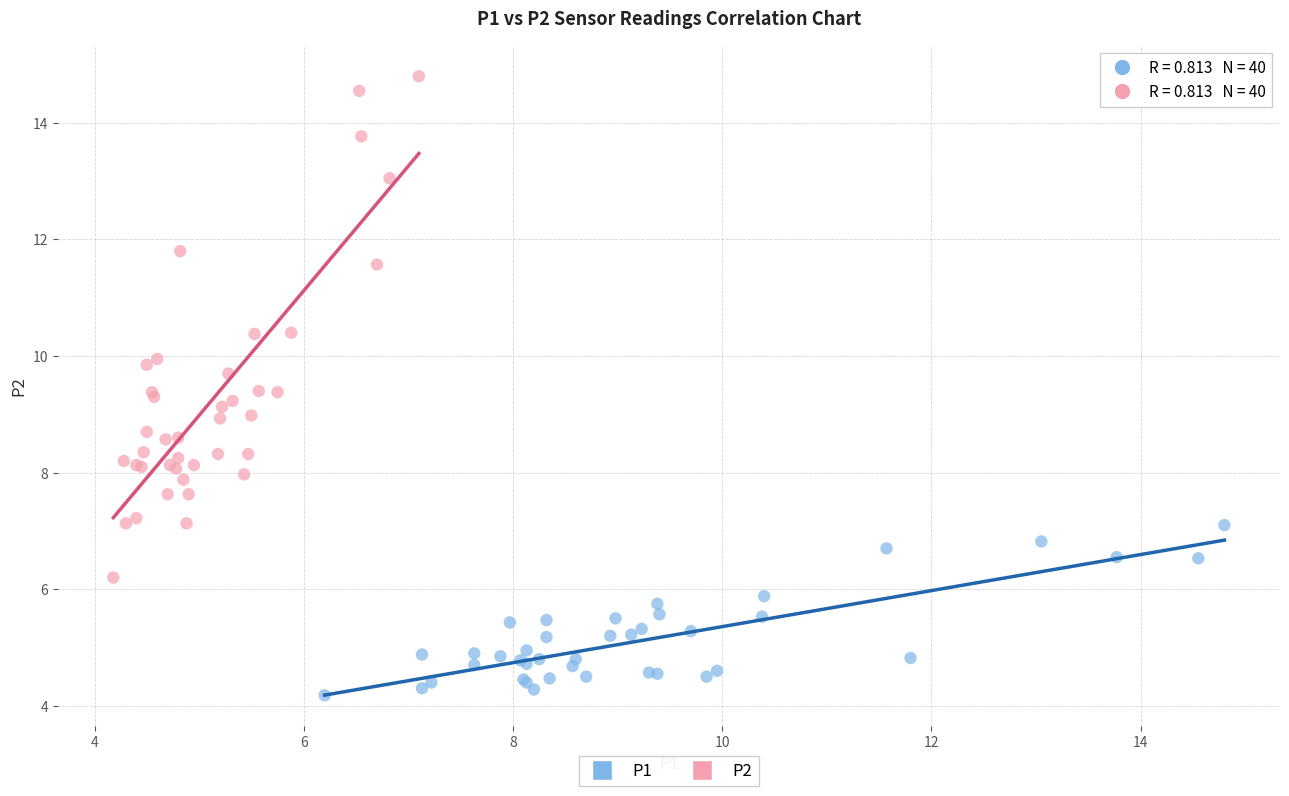

Which series reaches the minimum Y coordinate?

P1